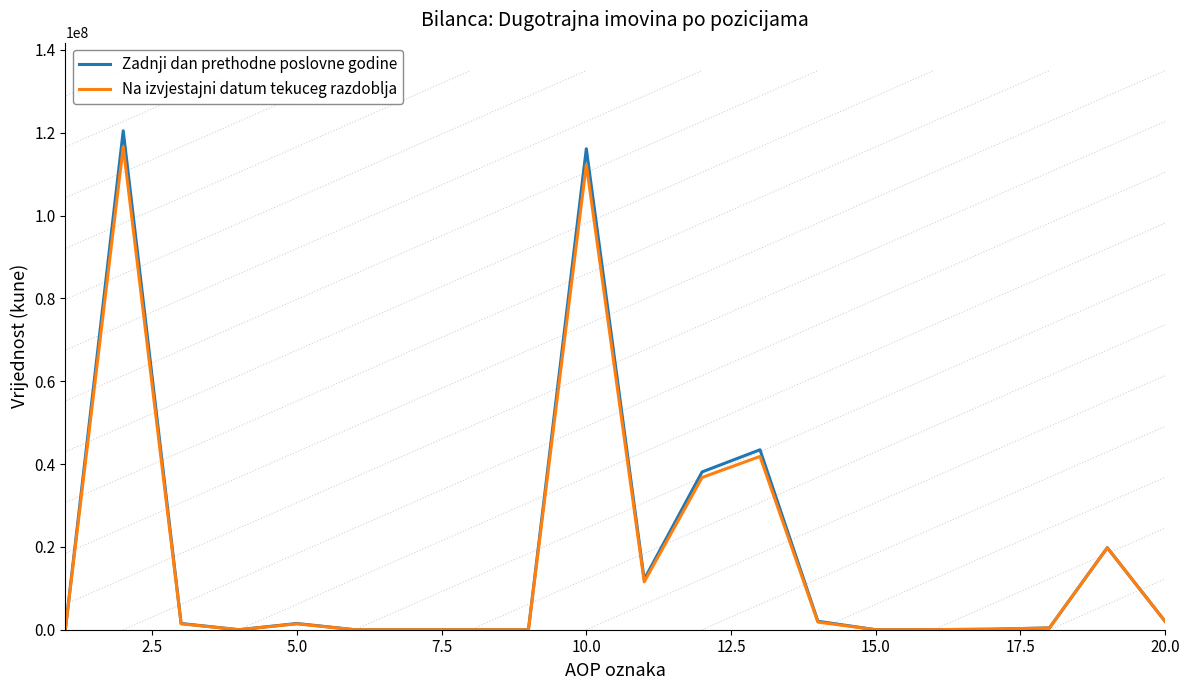

Which series has the widest spread of values?

Zadnji dan prethodne poslovne godine